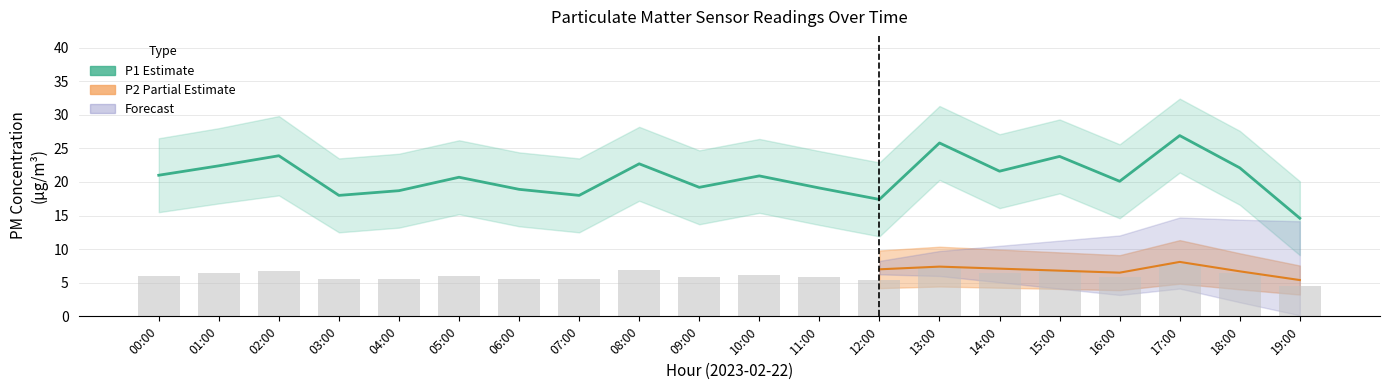

List the labels in order of value, smallest first.

19:00, 12:00, 03:00, 07:00, 04:00, 06:00, 11:00, 09:00, 16:00, 05:00, 10:00, 00:00, 14:00, 18:00, 01:00, 08:00, 15:00, 02:00, 13:00, 17:00